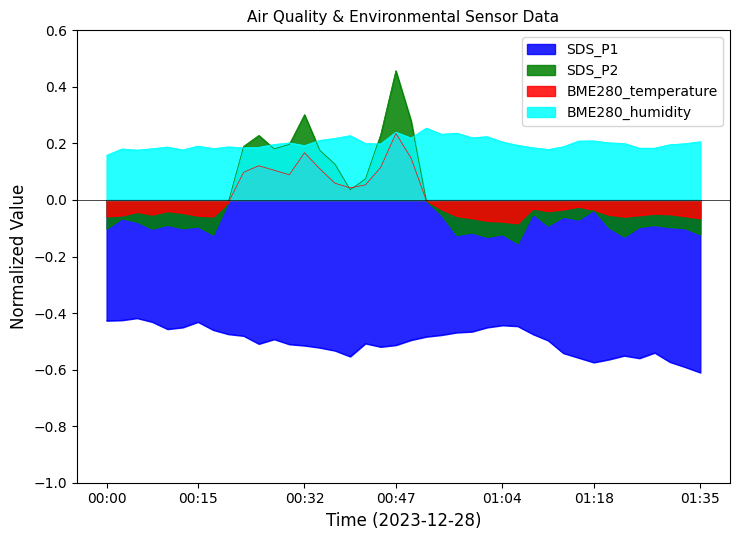

What is the difference between the maximum and minimum values in the SDS_P1 series?

0.6